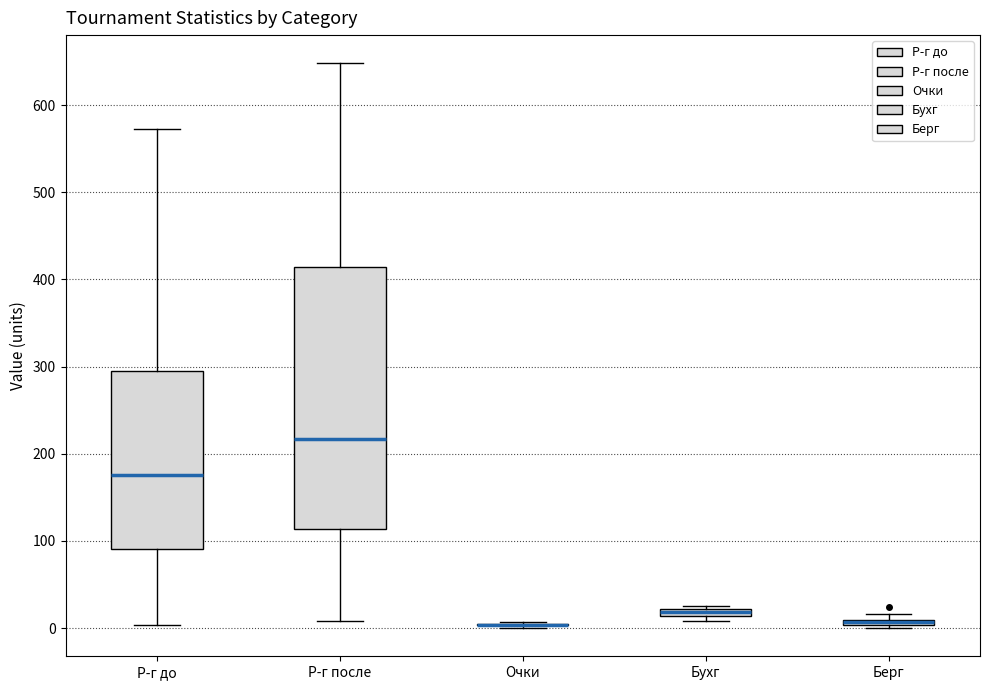

Where is the lower edge of the box for Берг on the y-axis? The values are not printed on the chart, so give them approximately, as read against the axis.

0